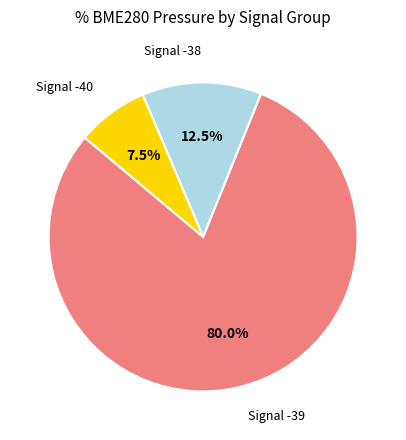

Does any single category account for the majority?

Yes